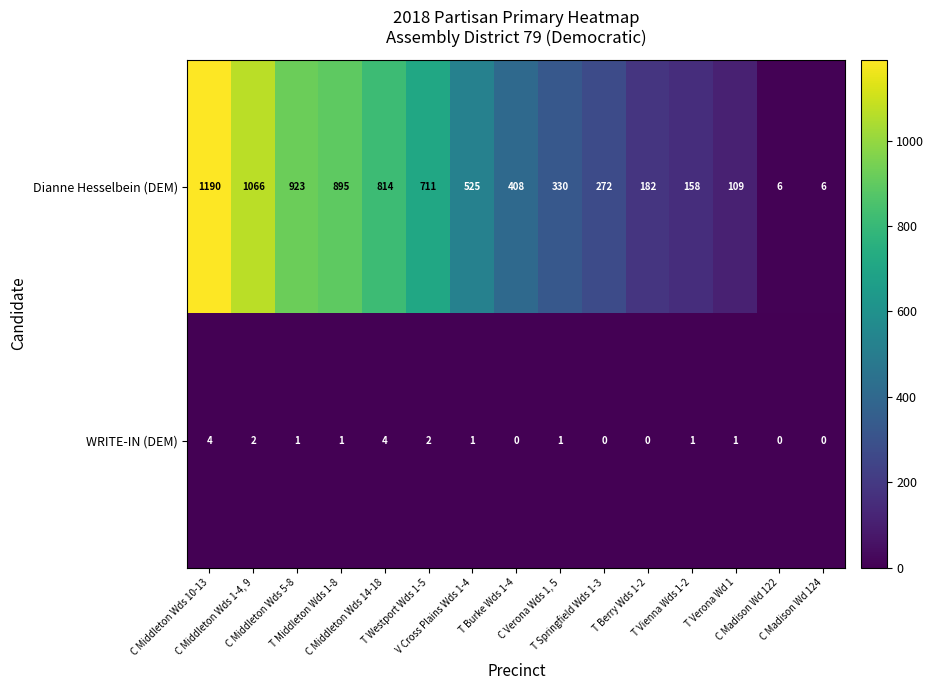

What is the difference between the highest and lowest values at C Middleton Wds 5-8?

922